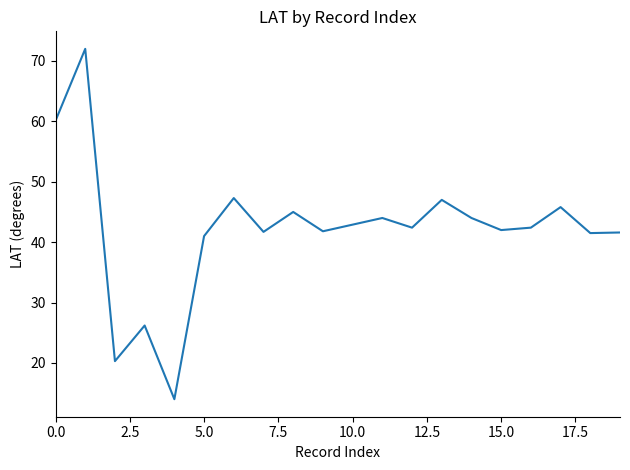

What is the greatest value displayed?

72.0